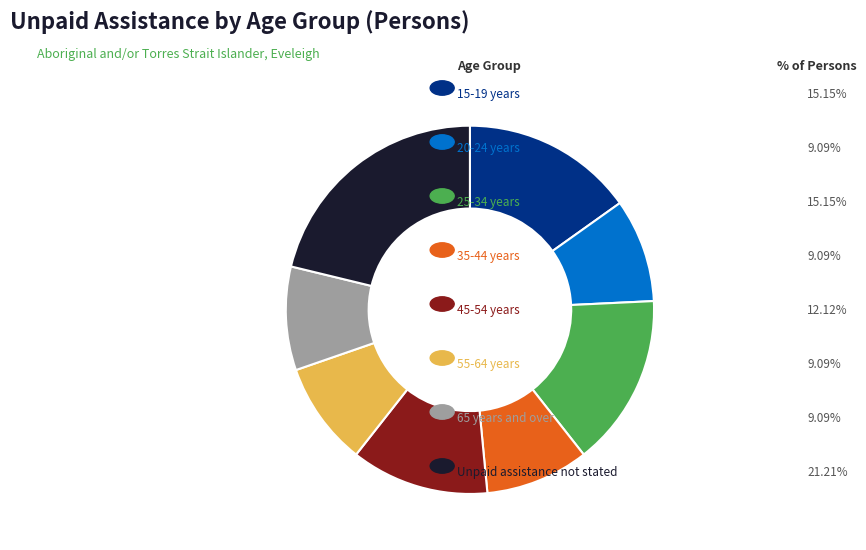

Is there any slice that represents more than half of the pie?

No